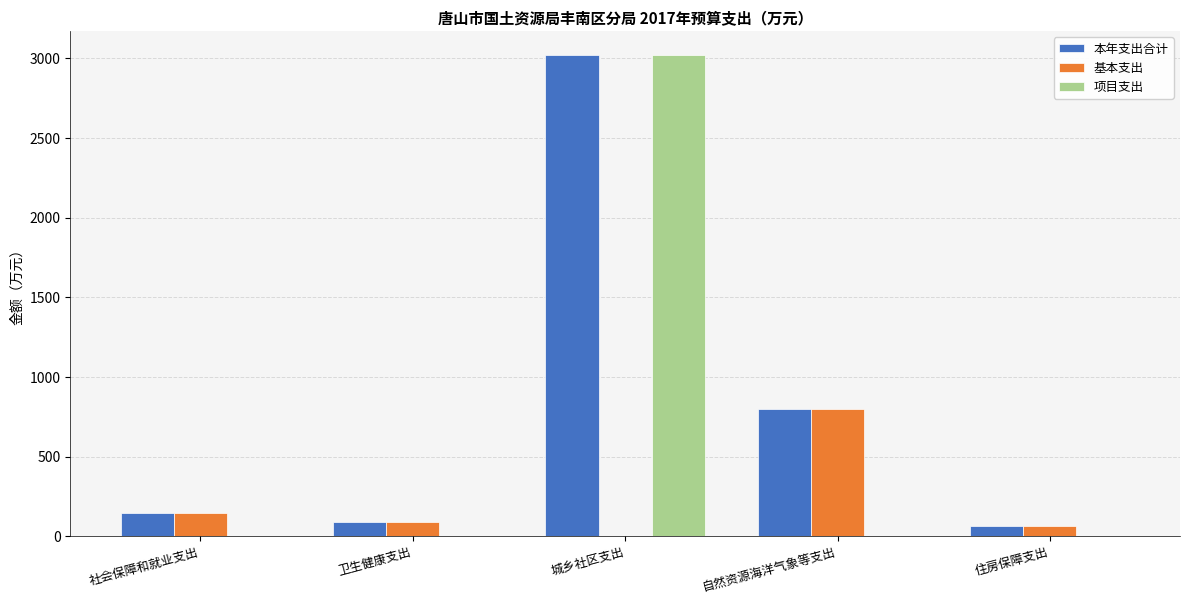

Read the 本年支出合计 value at 城乡社区支出.

3020.0